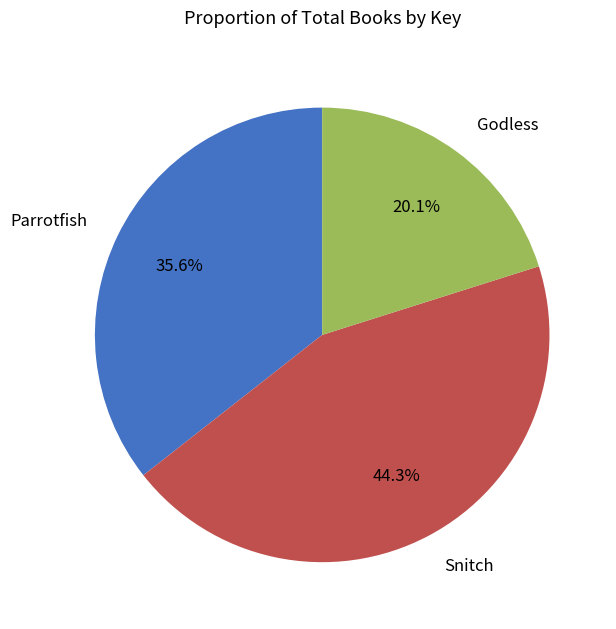

What is the smallest slice in the pie chart?

Godless